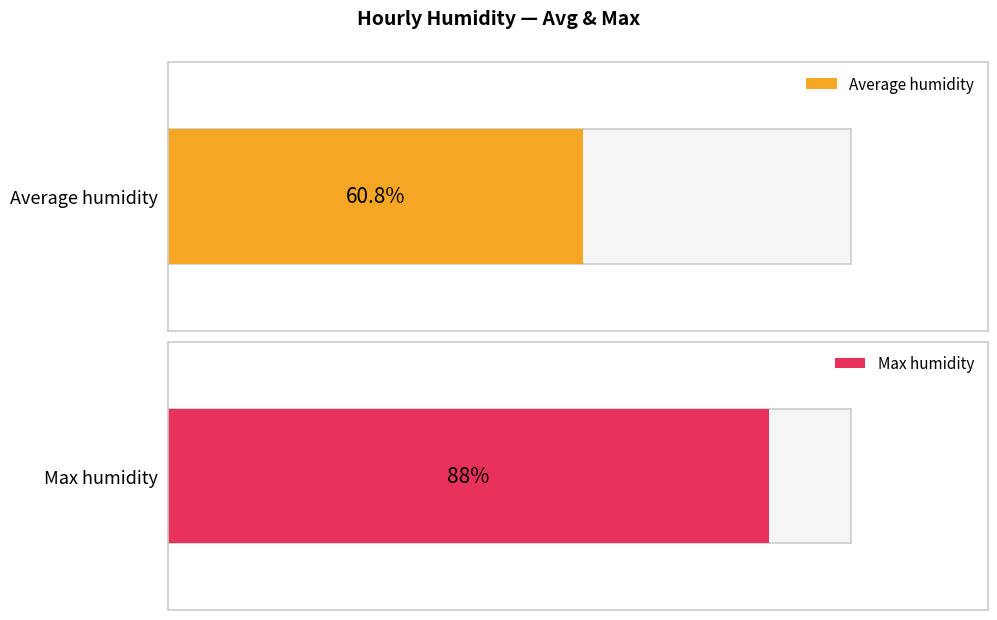

Are the bars horizontal?

Yes